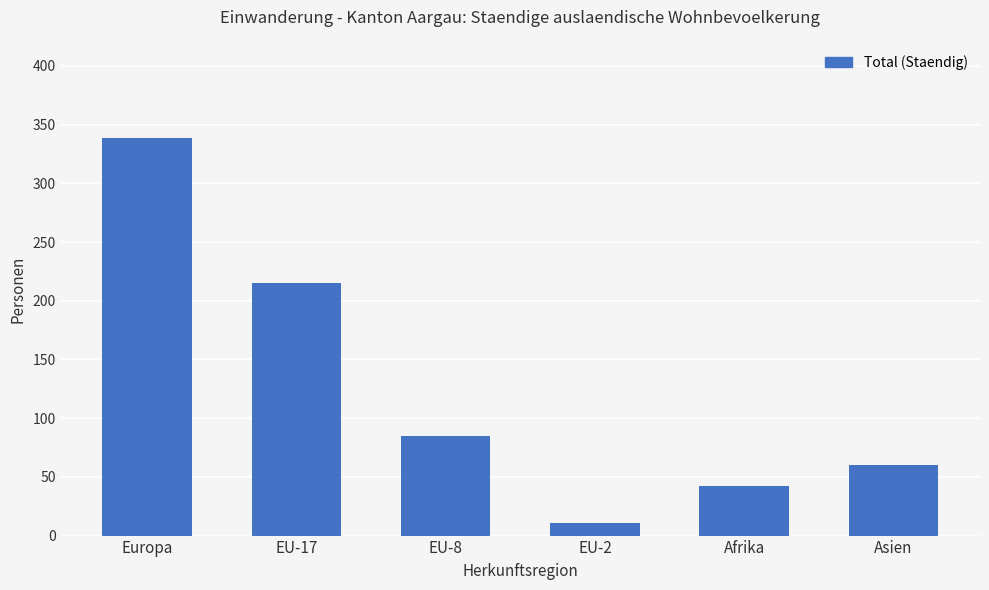

What is the label of the 1st bar from the right?

Asien